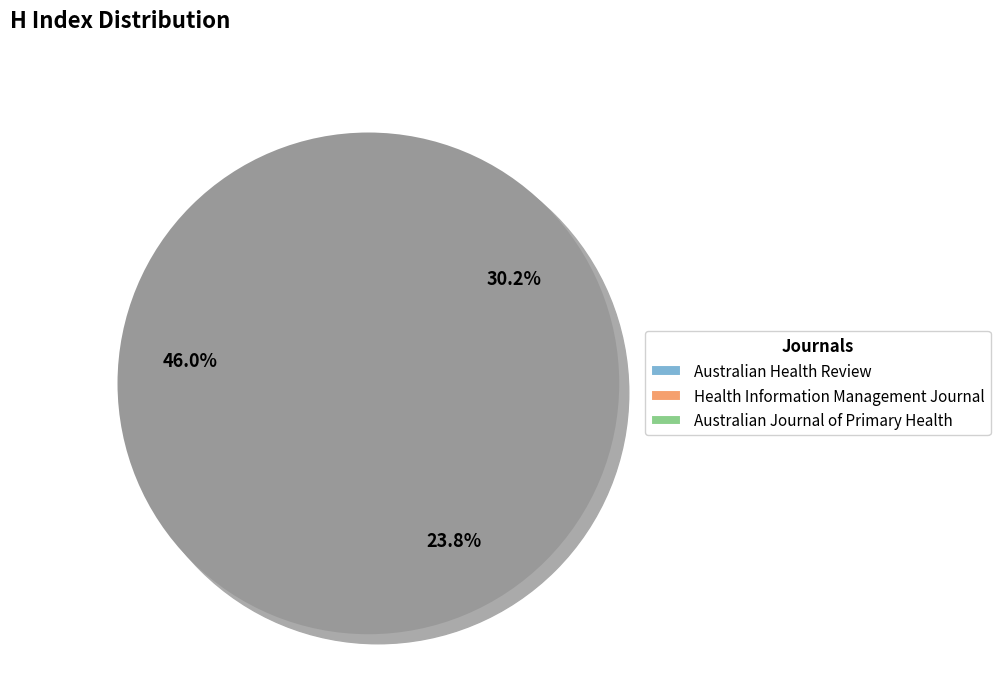

What percentage is NOT represented by Australian Health Review?

54.0%